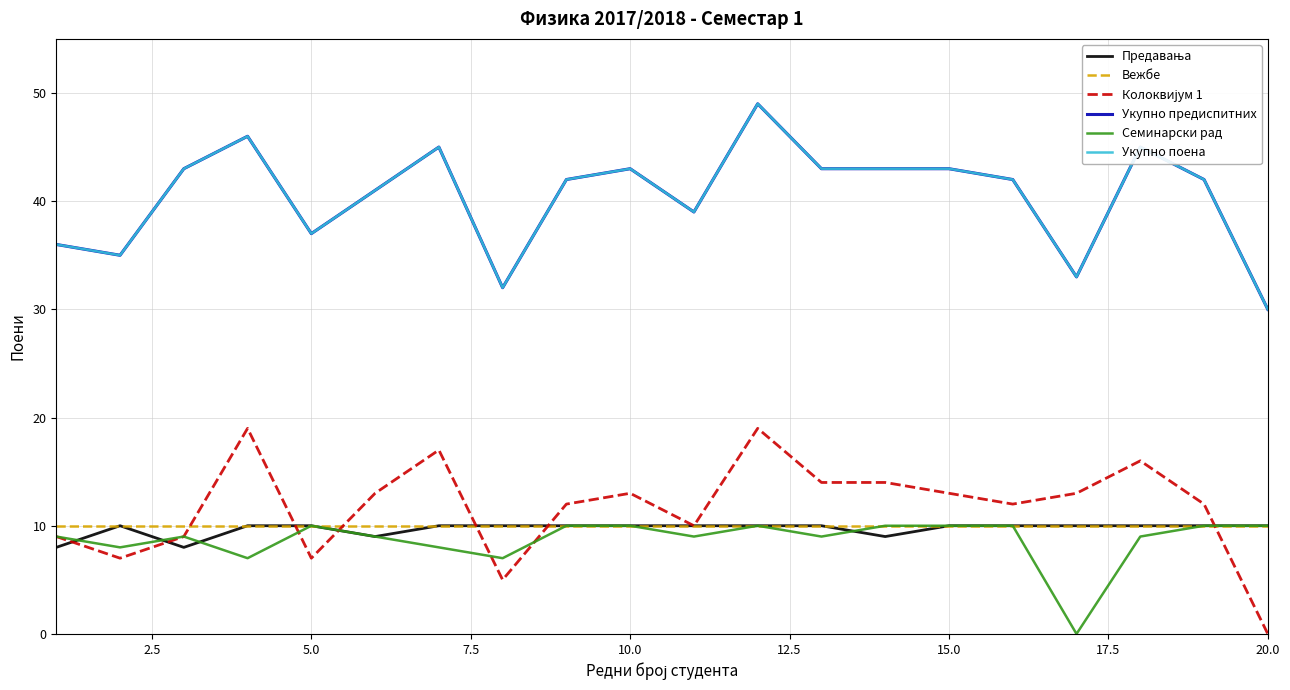

Does the chart have visible grid lines?

Yes